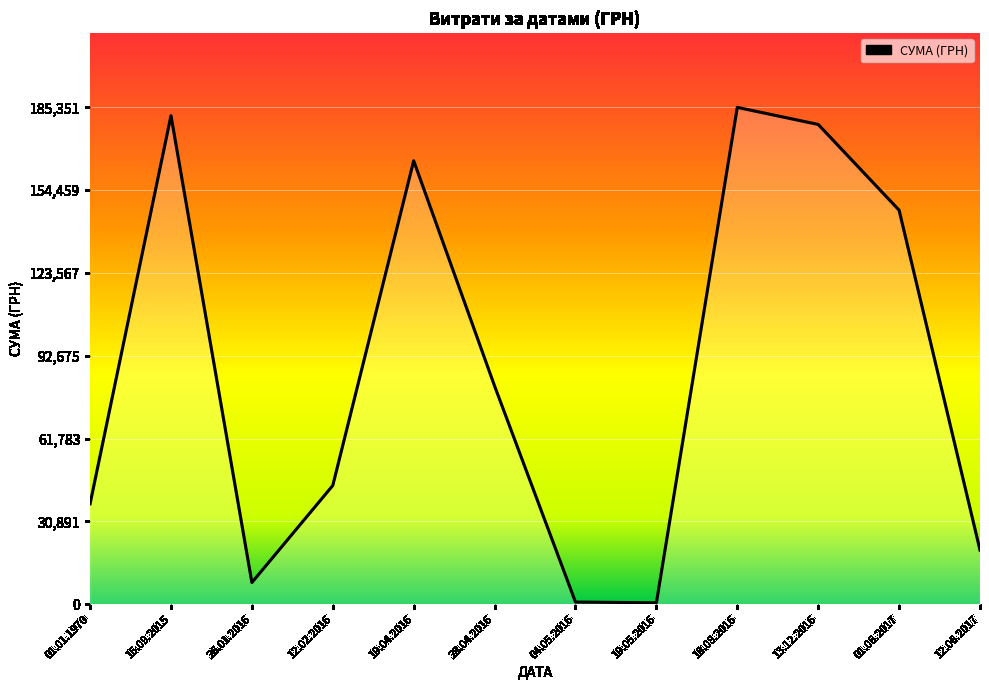

Is this an area chart (filled region under the line)?

No